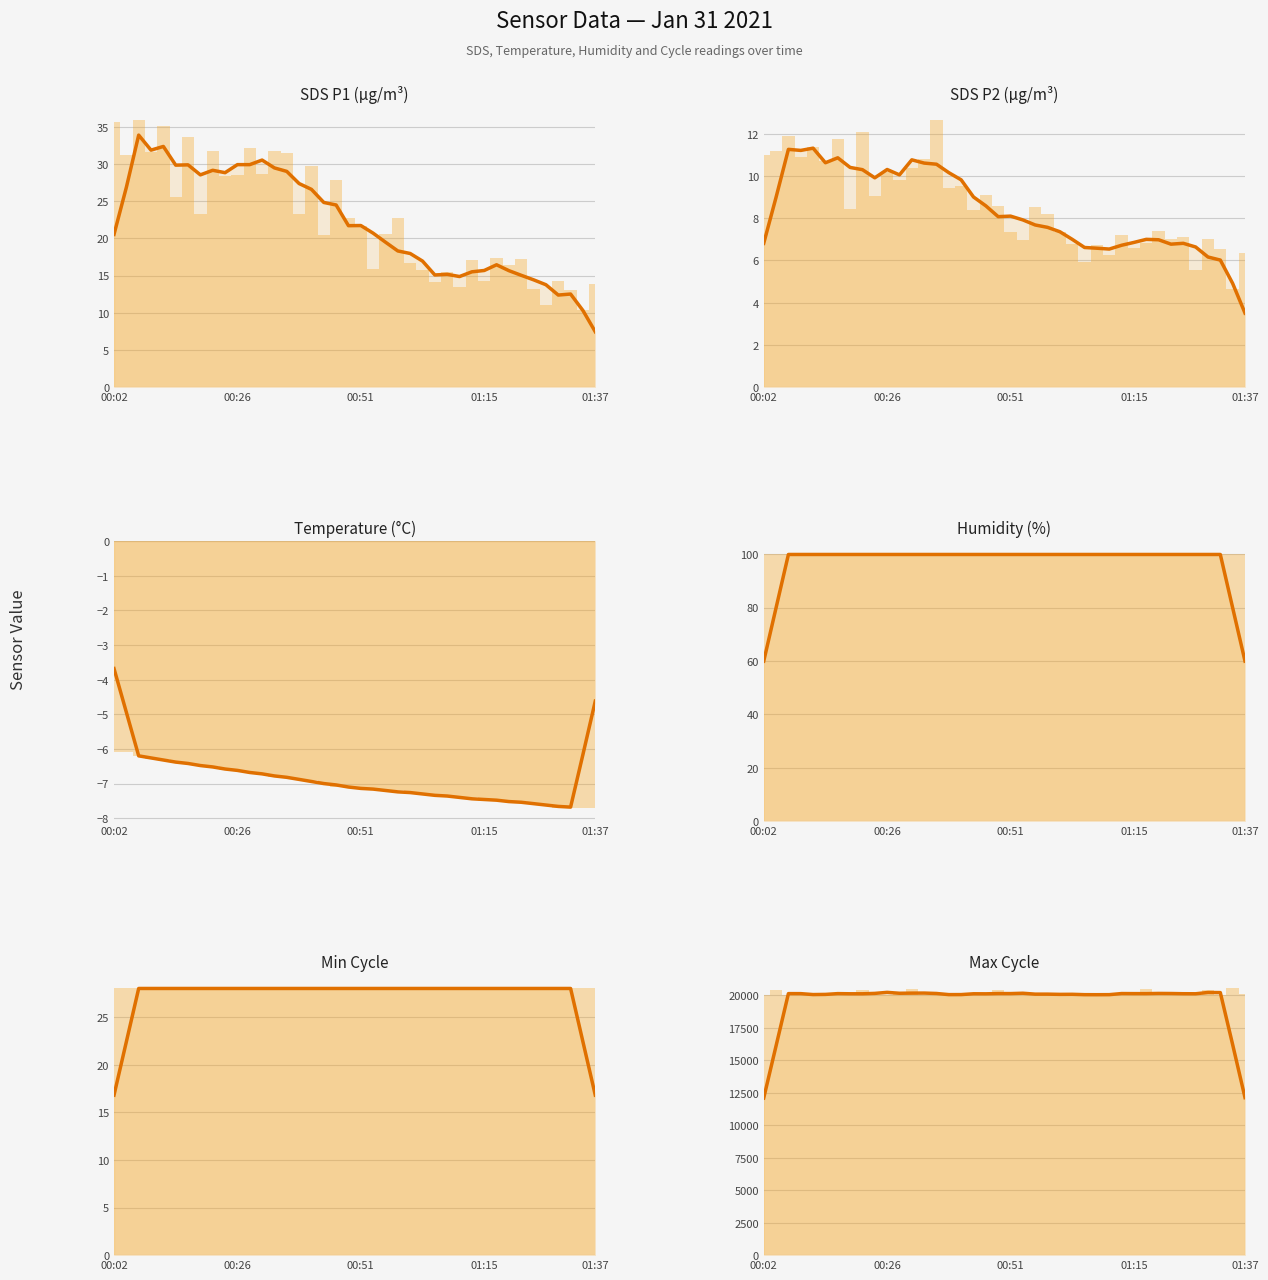

What is the lowest value of the Temp series?

-7.7